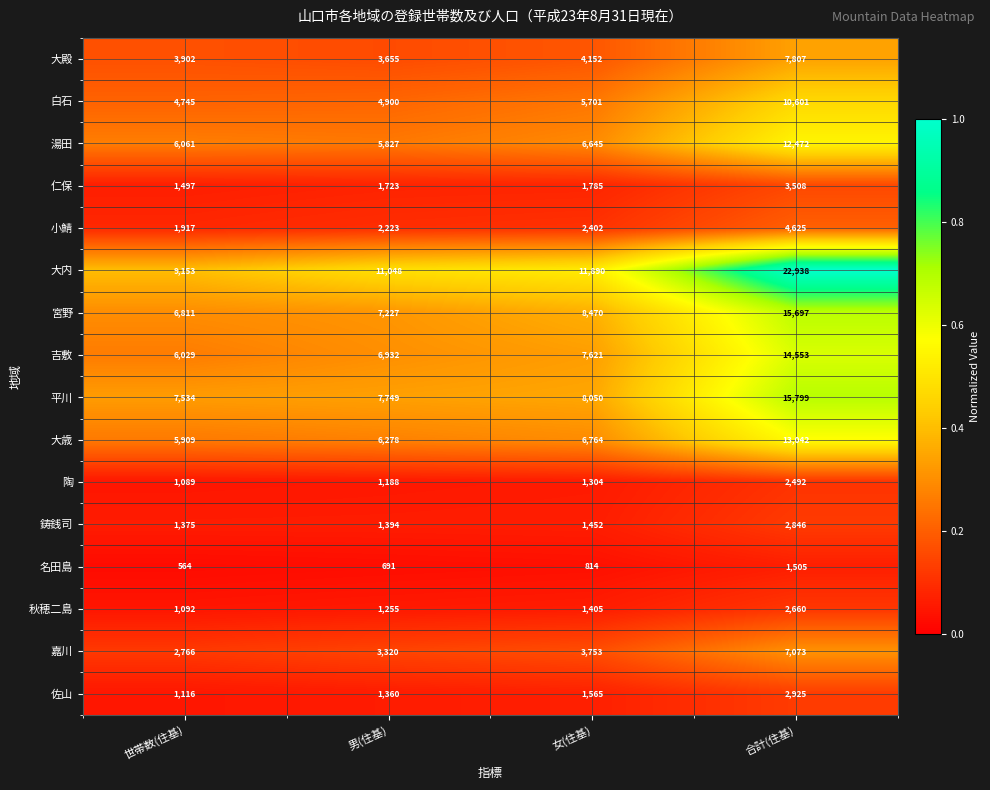

What is the sum of all 仁保 values?

8513